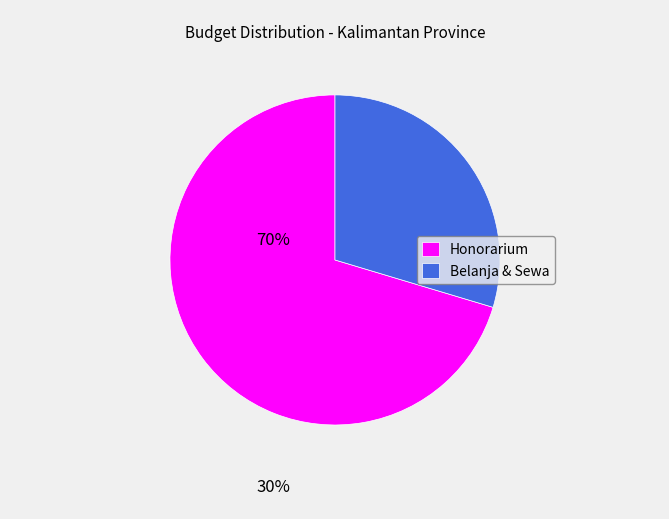

Does Belanja & Sewa represent more than half of the total?

No